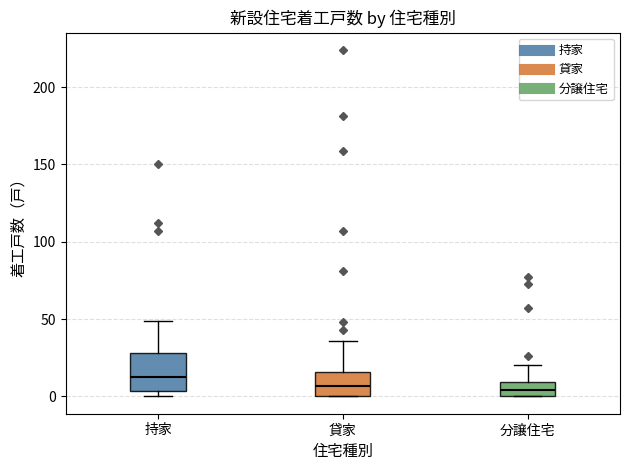

Which box is the tallest, from its lower edge to its upper edge?

持家